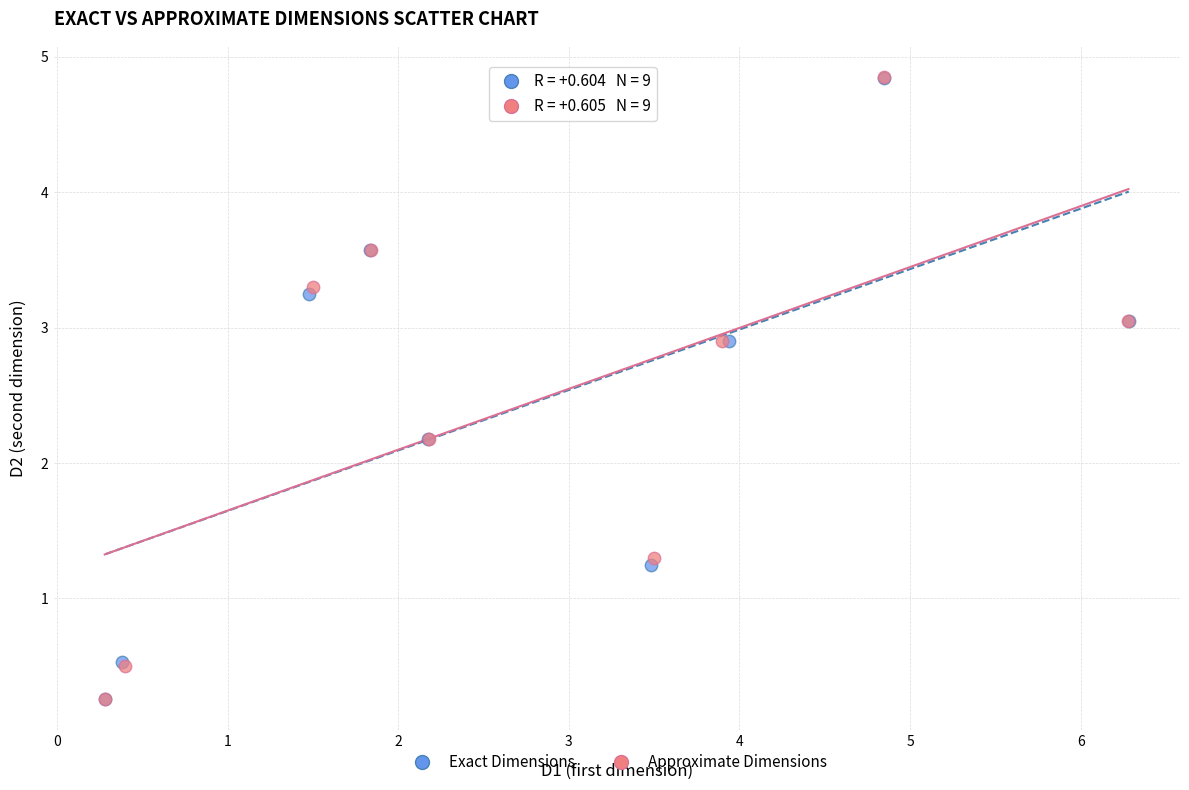

Which series has the widest spread of Y values?

Approximate Dimensions